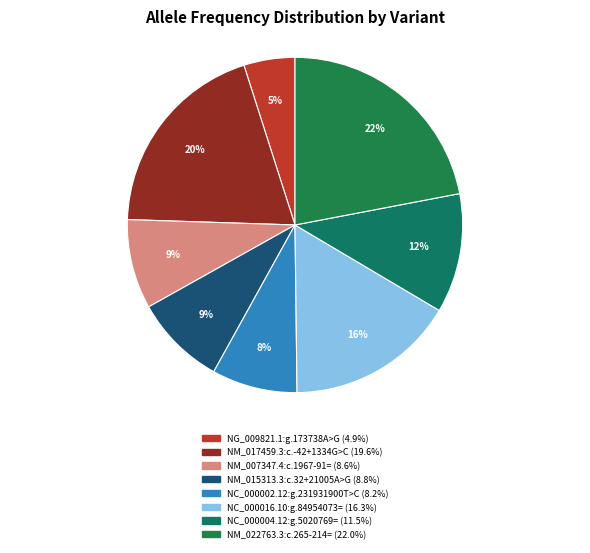

Is there any slice that represents more than half of the pie?

No